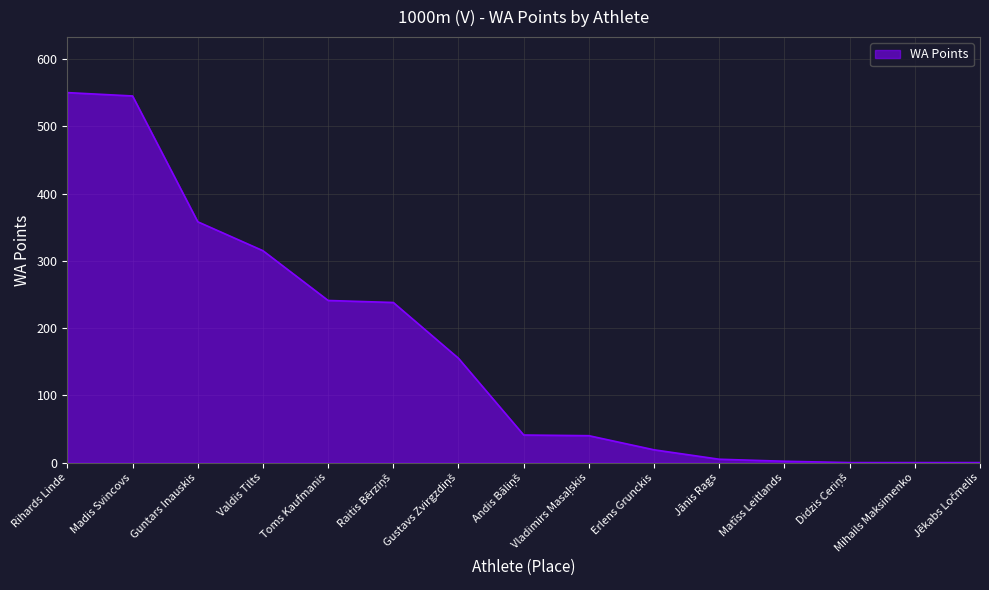

True or false: the data shows 315 at Valdis Tilts.

True